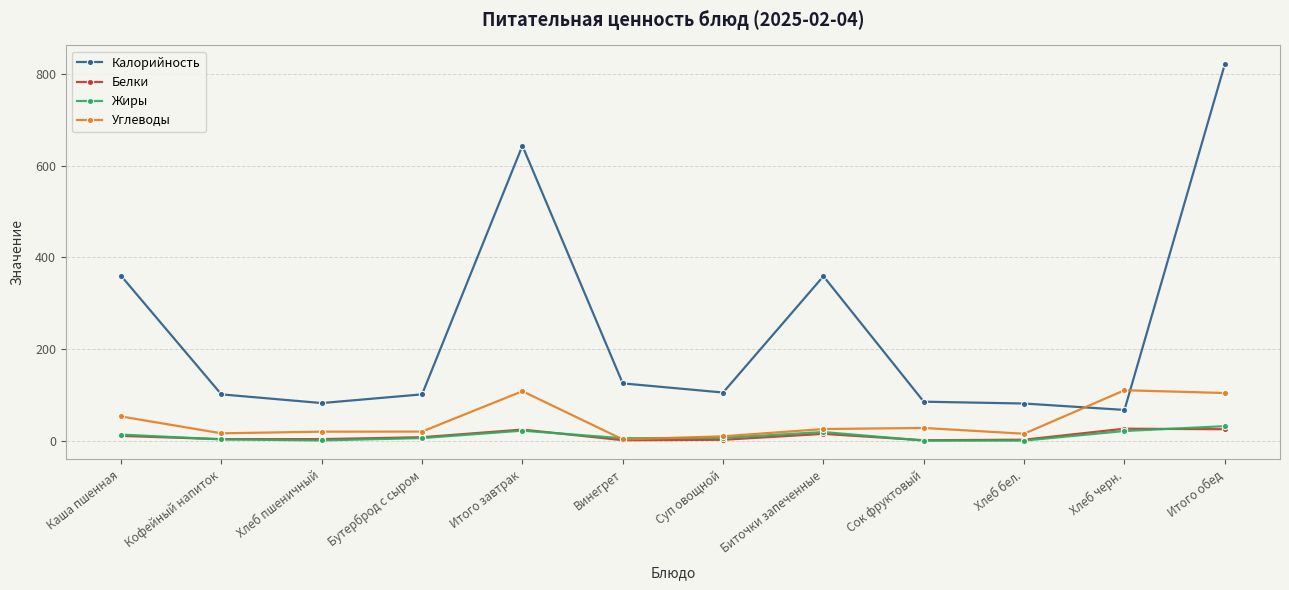

Is it true that Углеводы equals 19.7 at Бутерброд с сыром?

True